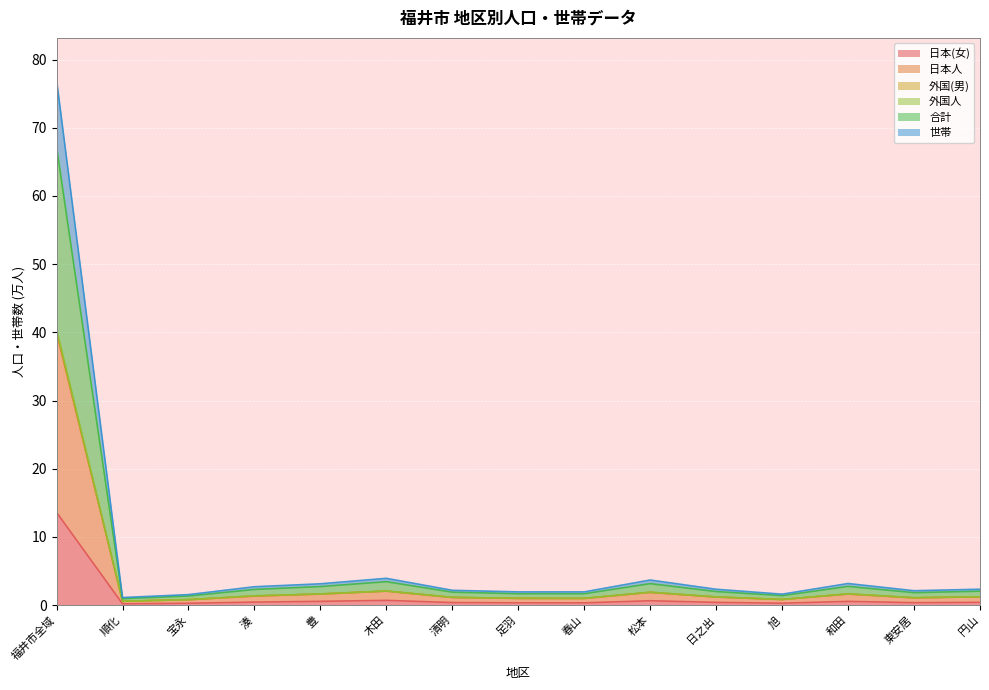

Read the 日本(女) value at 円山.

0.4